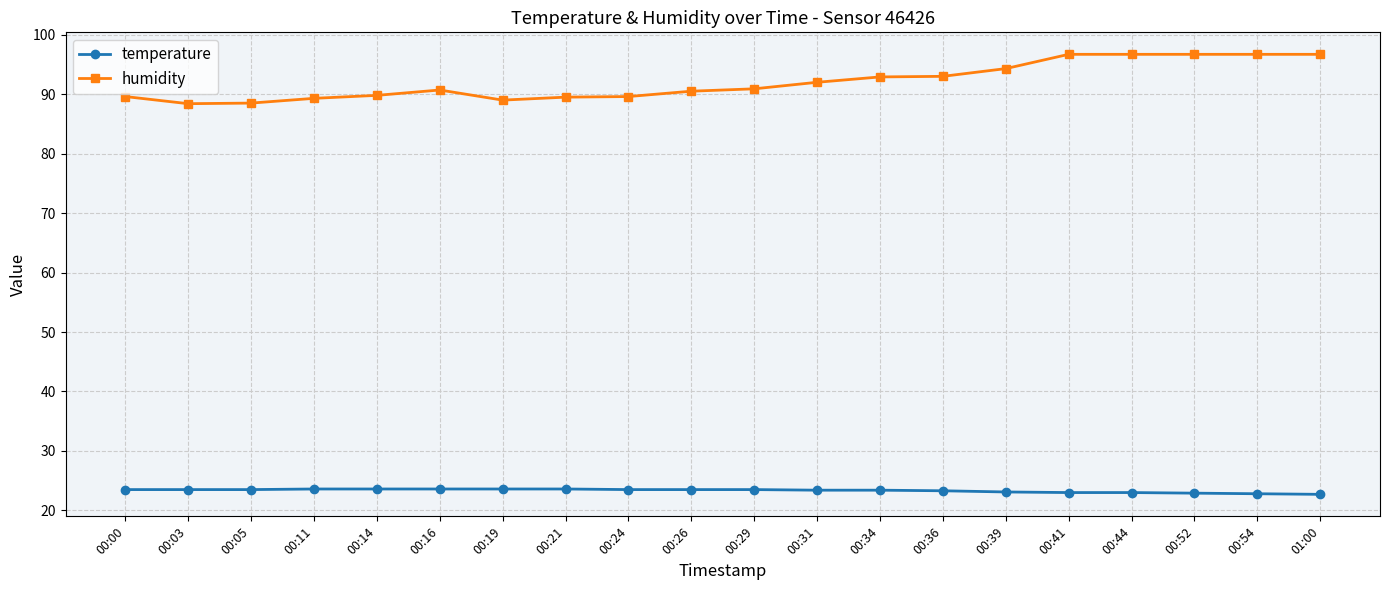

What is the difference between the humidity values at 00:11 and 00:31?

2.7